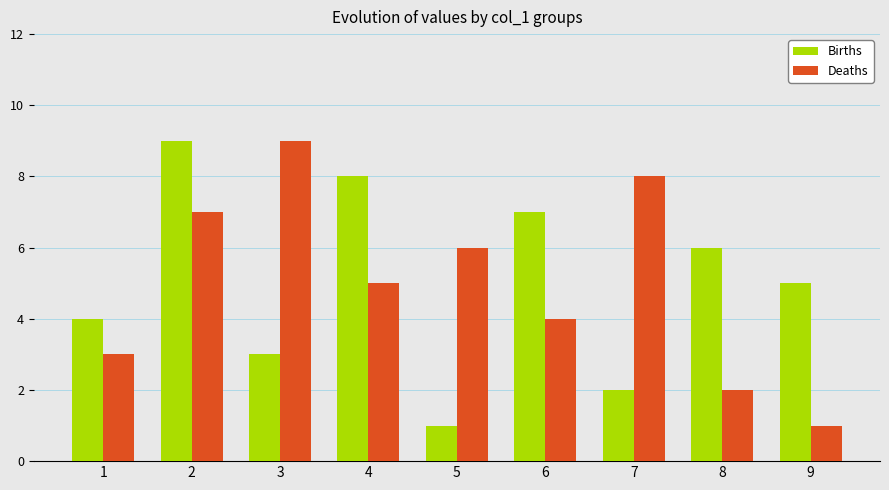

The Deaths series shows 7 at 2. True or false?

True